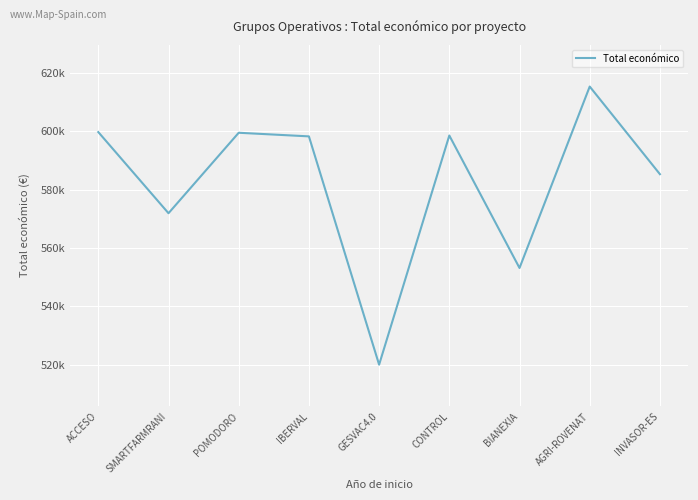

Does the chart have visible grid lines?

Yes